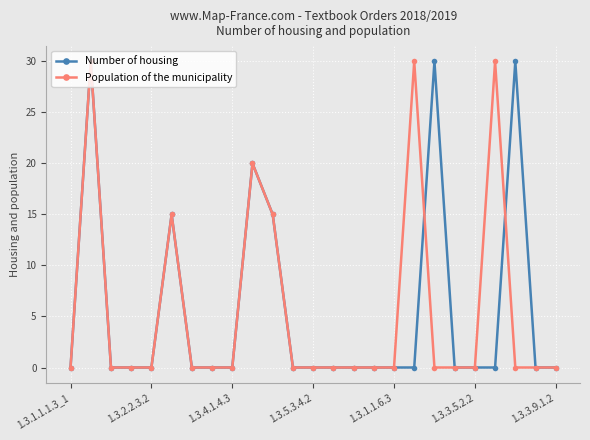

At how many categories does at least one series exceed 3?

8